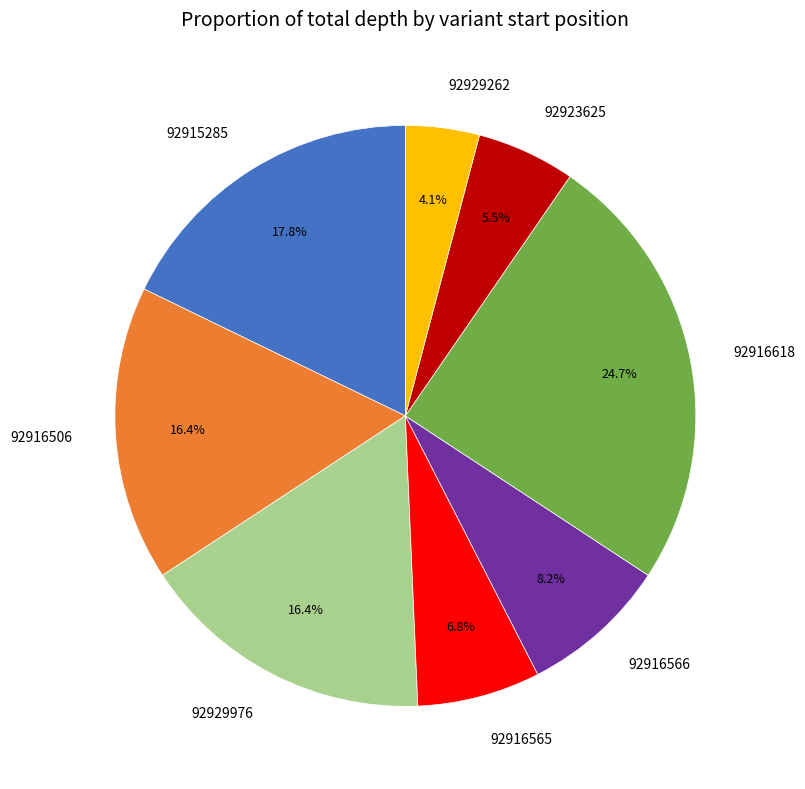

To the nearest percent, what is the difference between the largest and smallest slice percentages?

21%